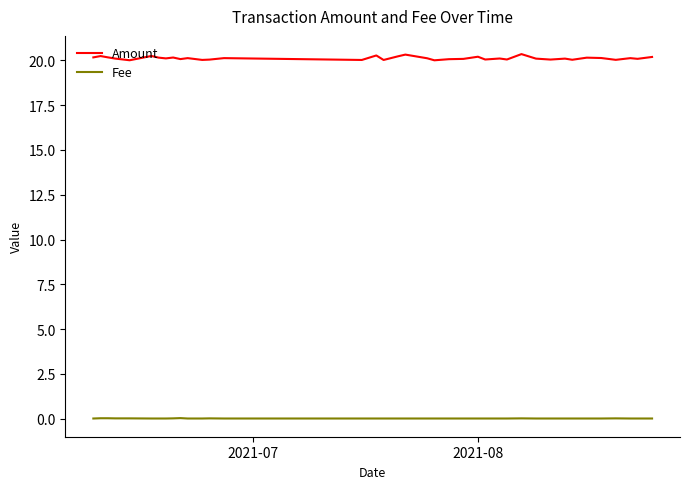

In Amount, how many points are lower than both neighbors (excluding endpoints)?

13